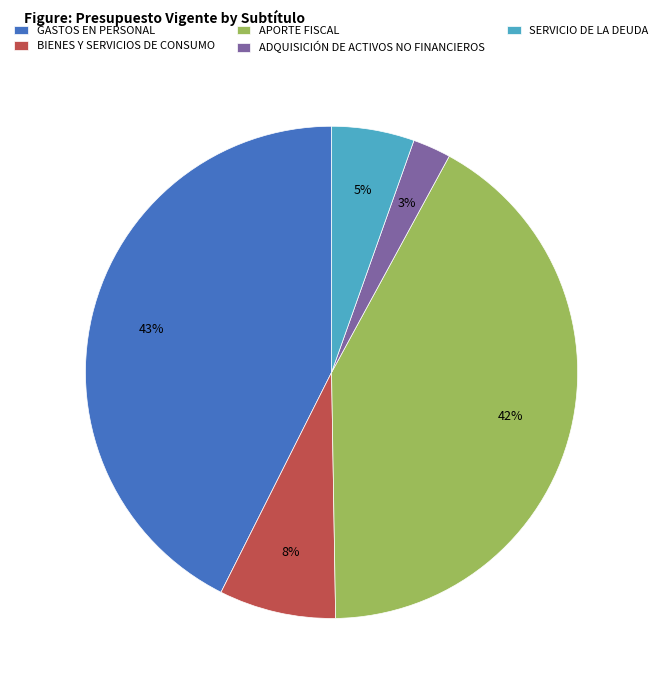

Is it true that BIENES Y SERVICIOS DE CONSUMO is 2% of the pie?

False